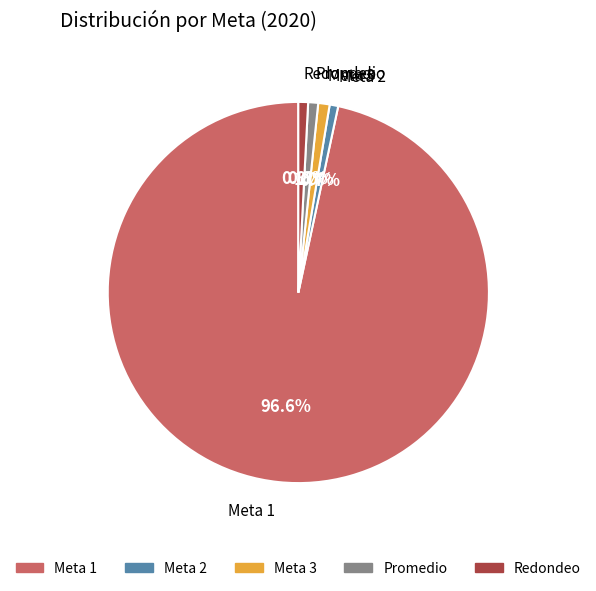

To the nearest percent, what is the combined percentage of Meta 2 and Meta 1?

97%